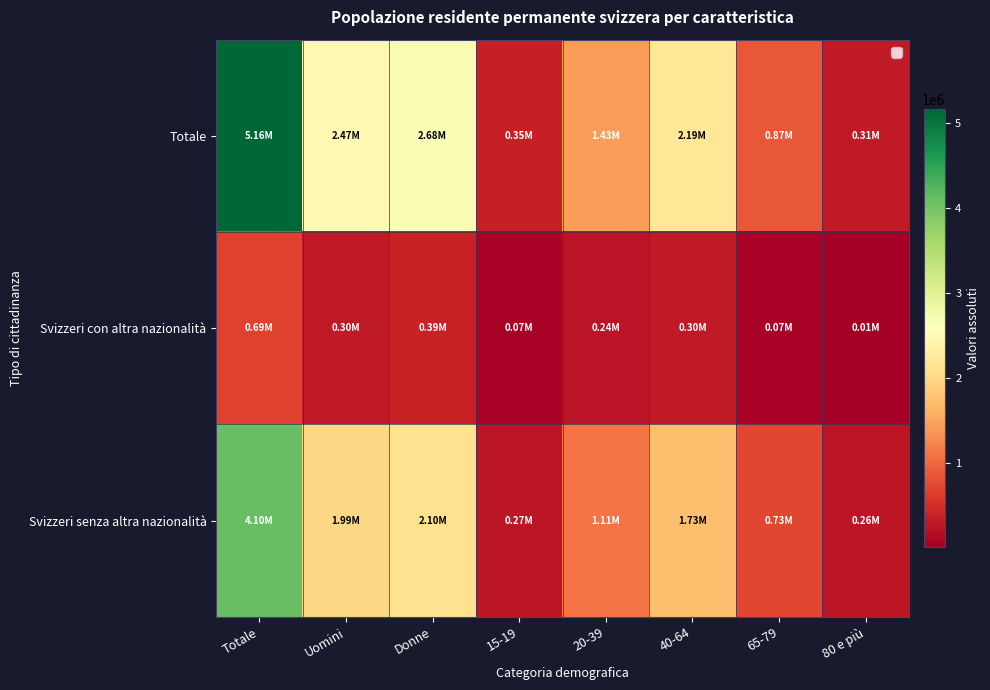

Which category has the lowest value across all series?

80 e più